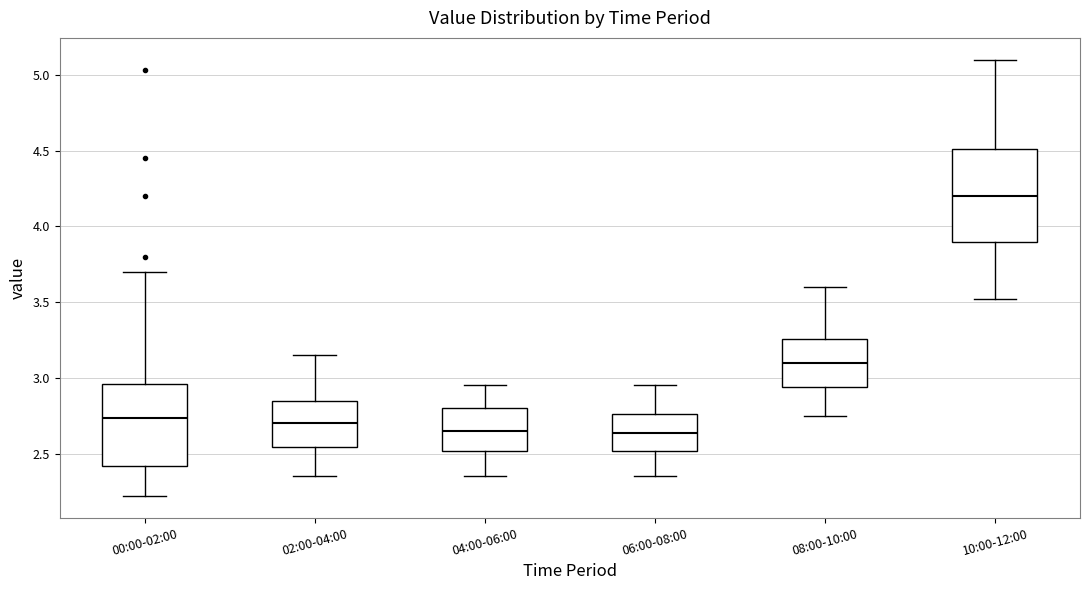

Where is the upper edge of the box for 02:00-04:00 on the y-axis? The values are not printed on the chart, so give them approximately, as read against the axis.

2.85